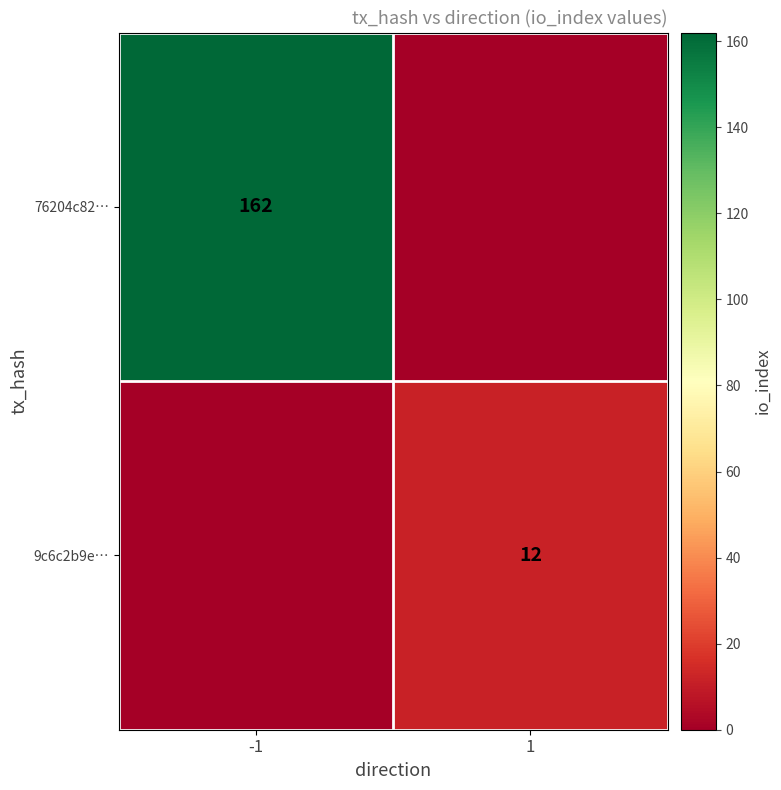

True or false: 9c6c2b9e… has a value of 12 at 1.

True